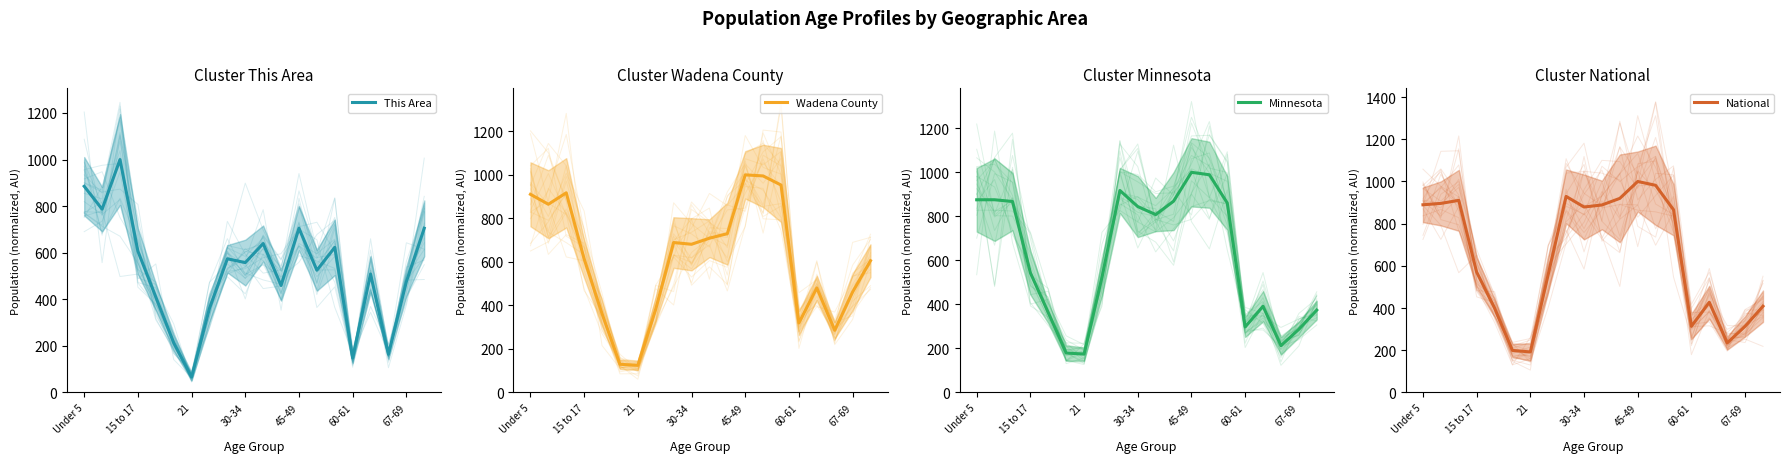

In Wadena County, how many points are higher than both neighbors (excluding endpoints)?

4